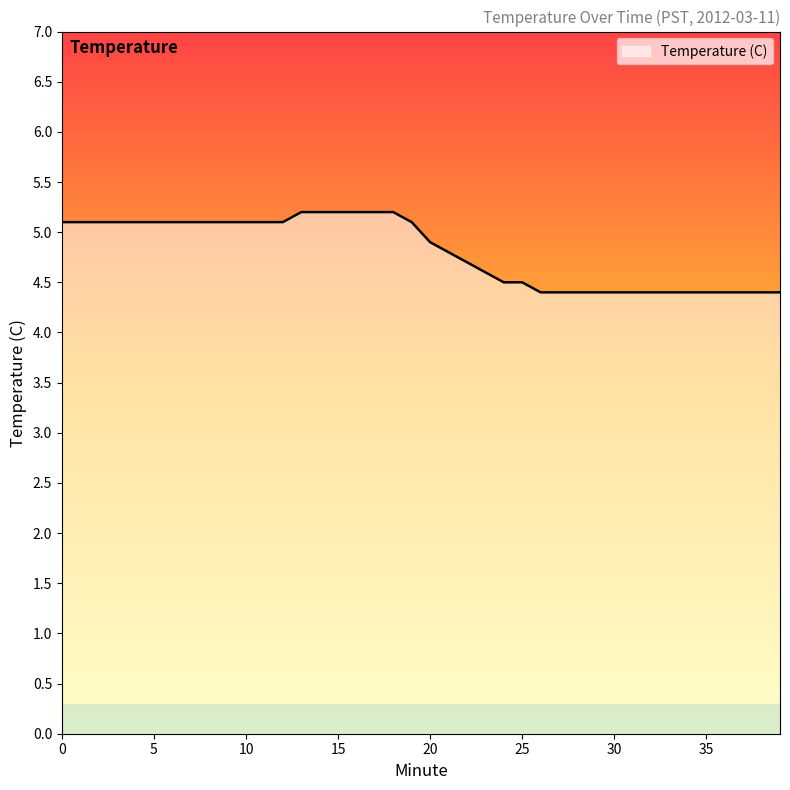

What is the maximum value shown in the chart?

5.2